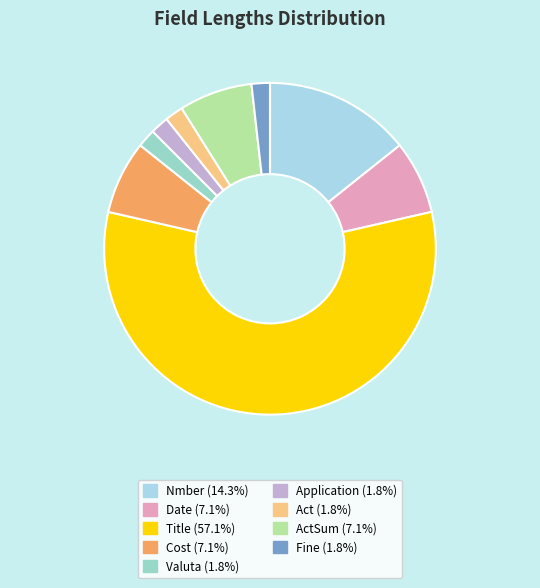

How many segments does this pie chart have?

9